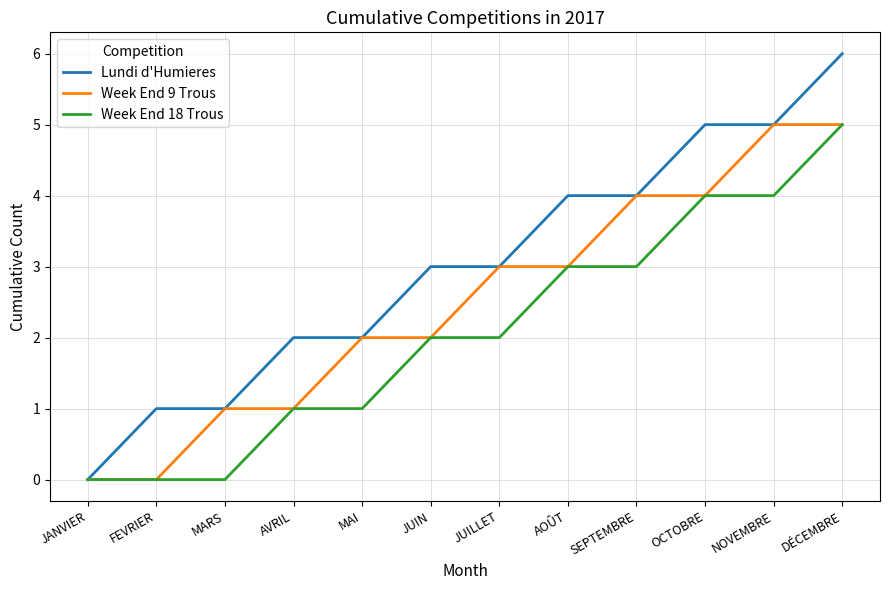

What position from the left is MARS?

3